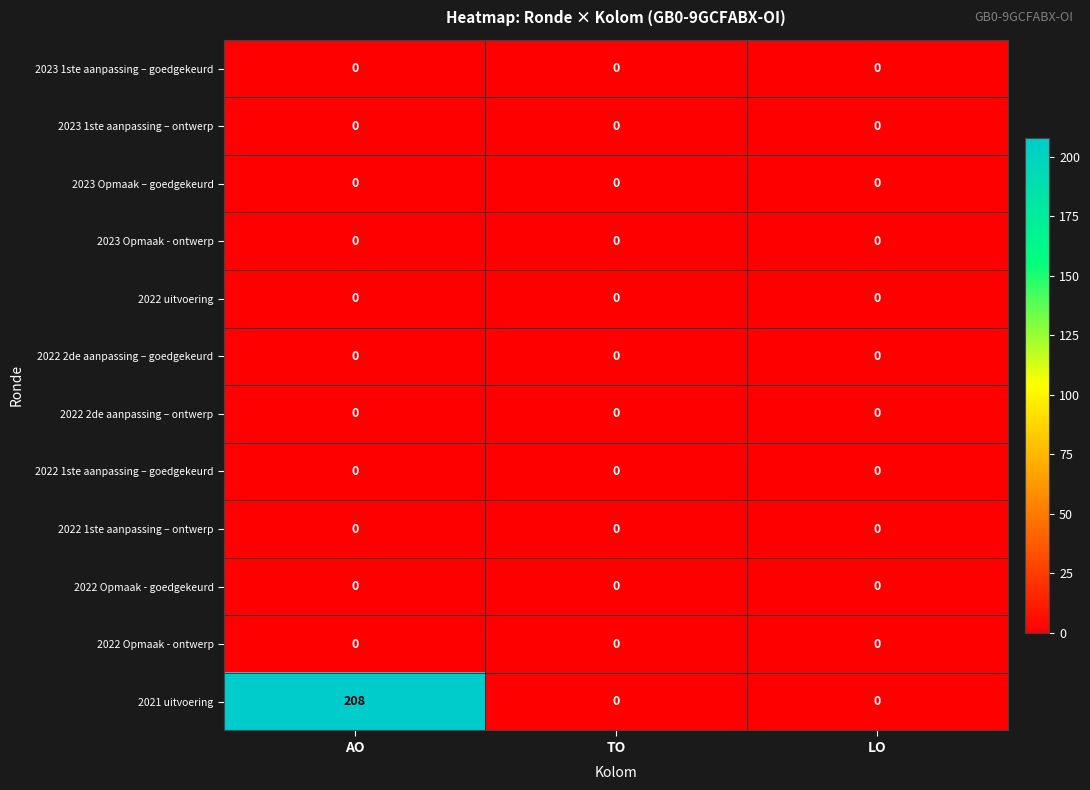

The value of 2022 1ste aanpassing – ontwerp at AO is 0. True or false?

True